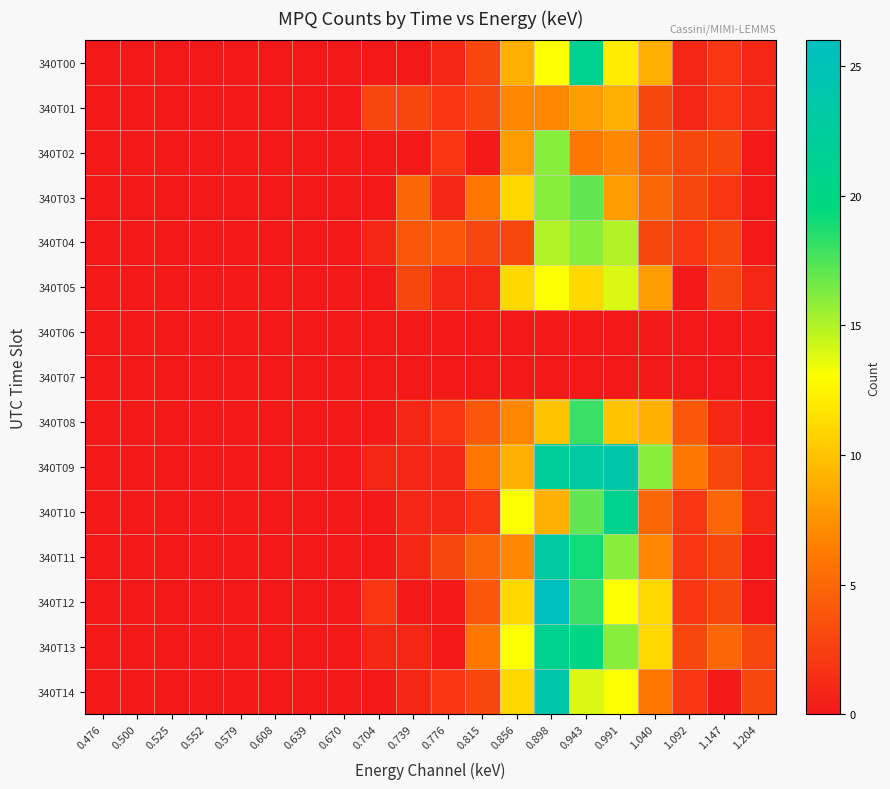

What is the spread (max minus min) of values at 0.815?

6